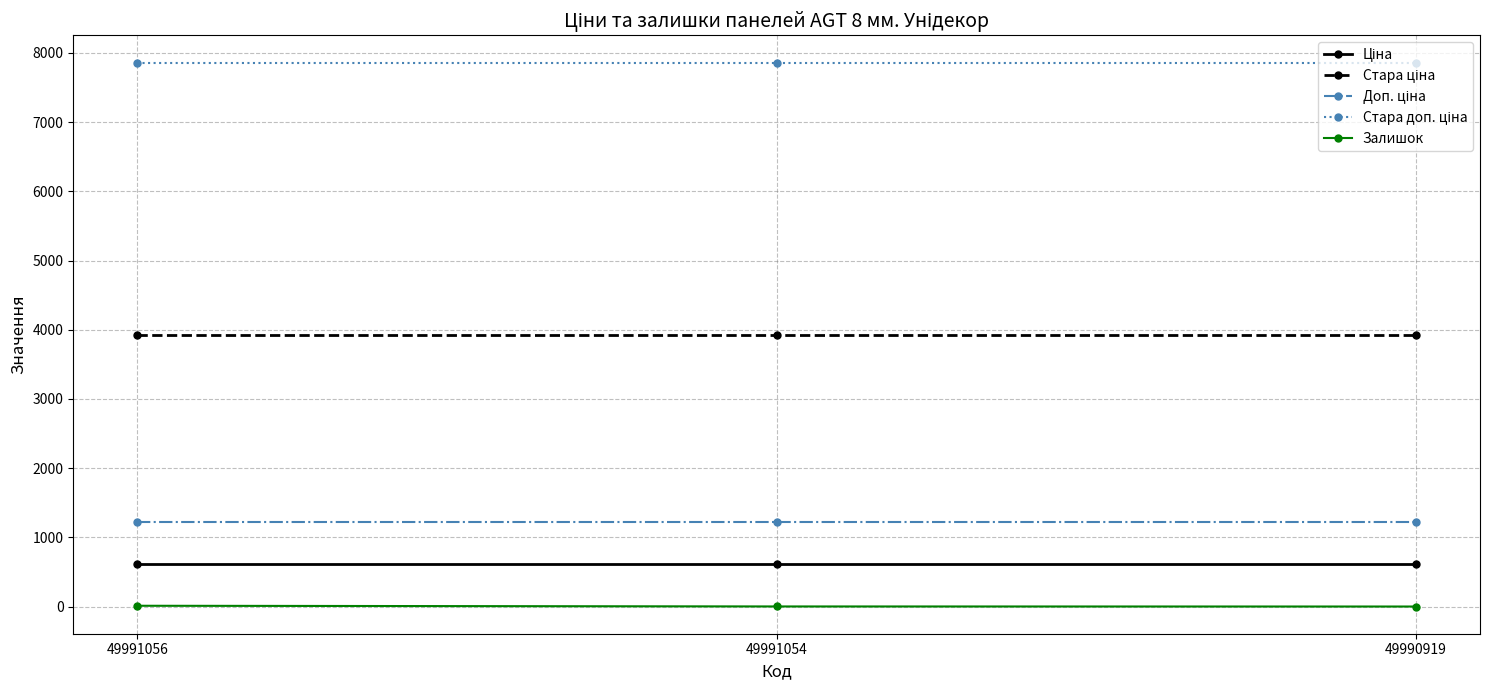

How many lines are shown in the chart?

5